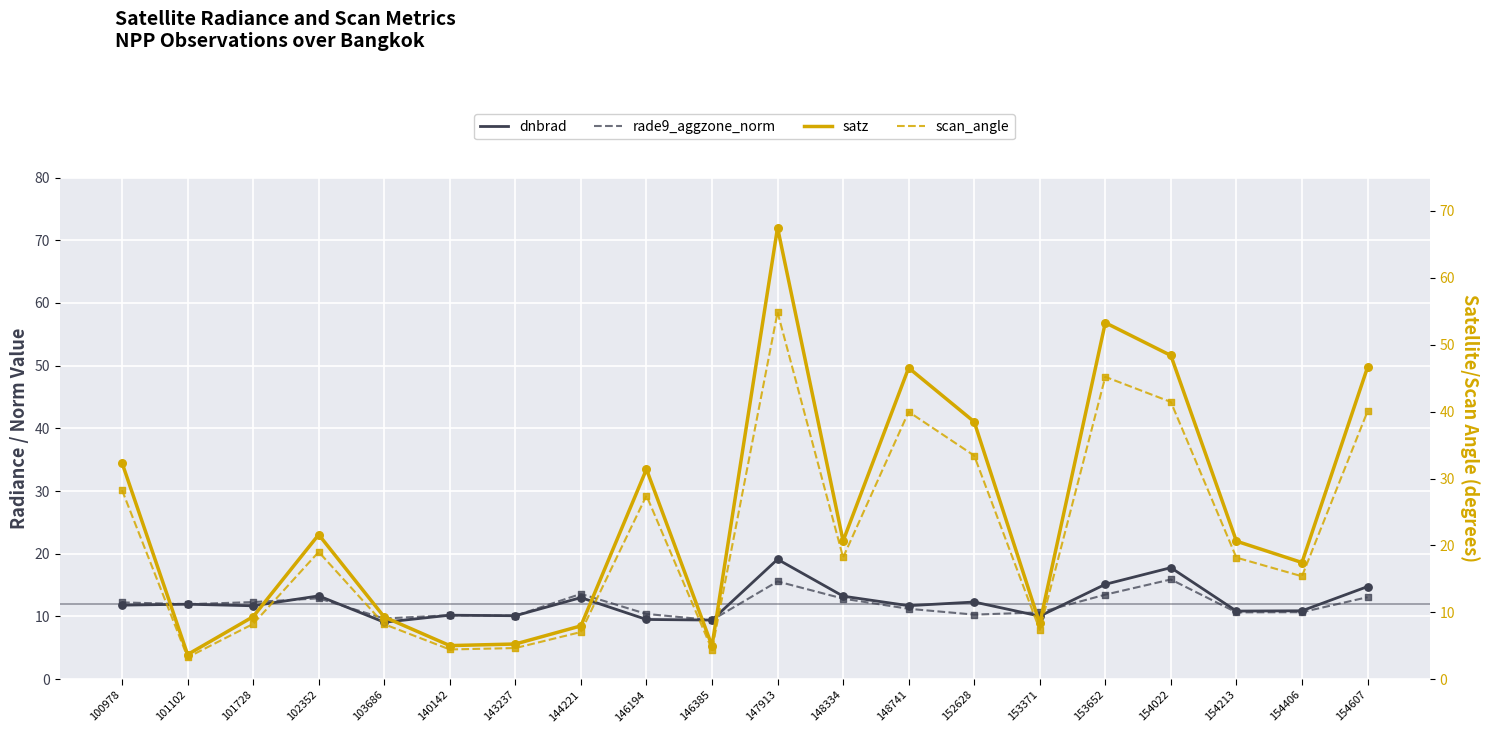

Which series has the largest total across all categories?

satz